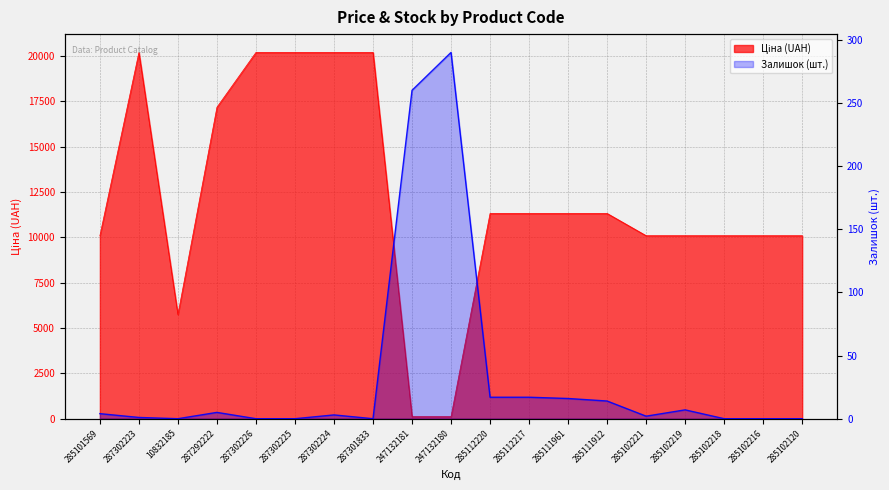

How many lines are shown in the chart?

2